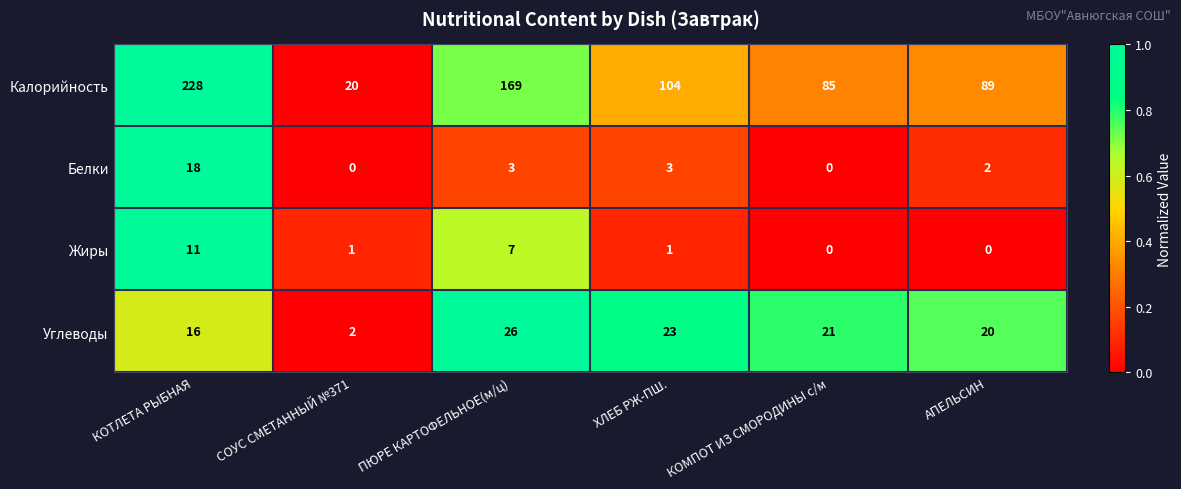

True or false: Белки has a value of 1 at АПЕЛЬСИН.

False